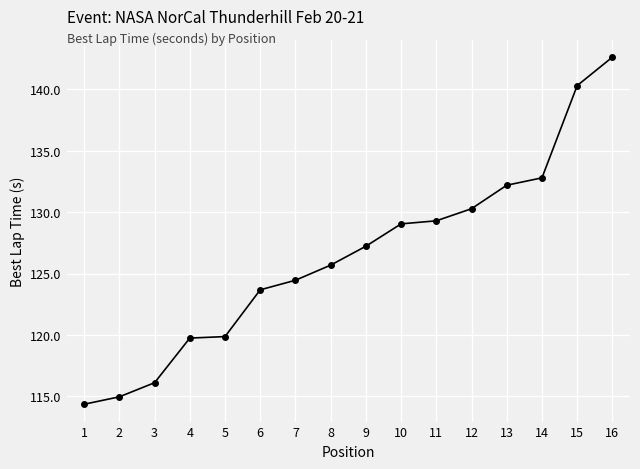

Where is the data nearest to the value 128?

9